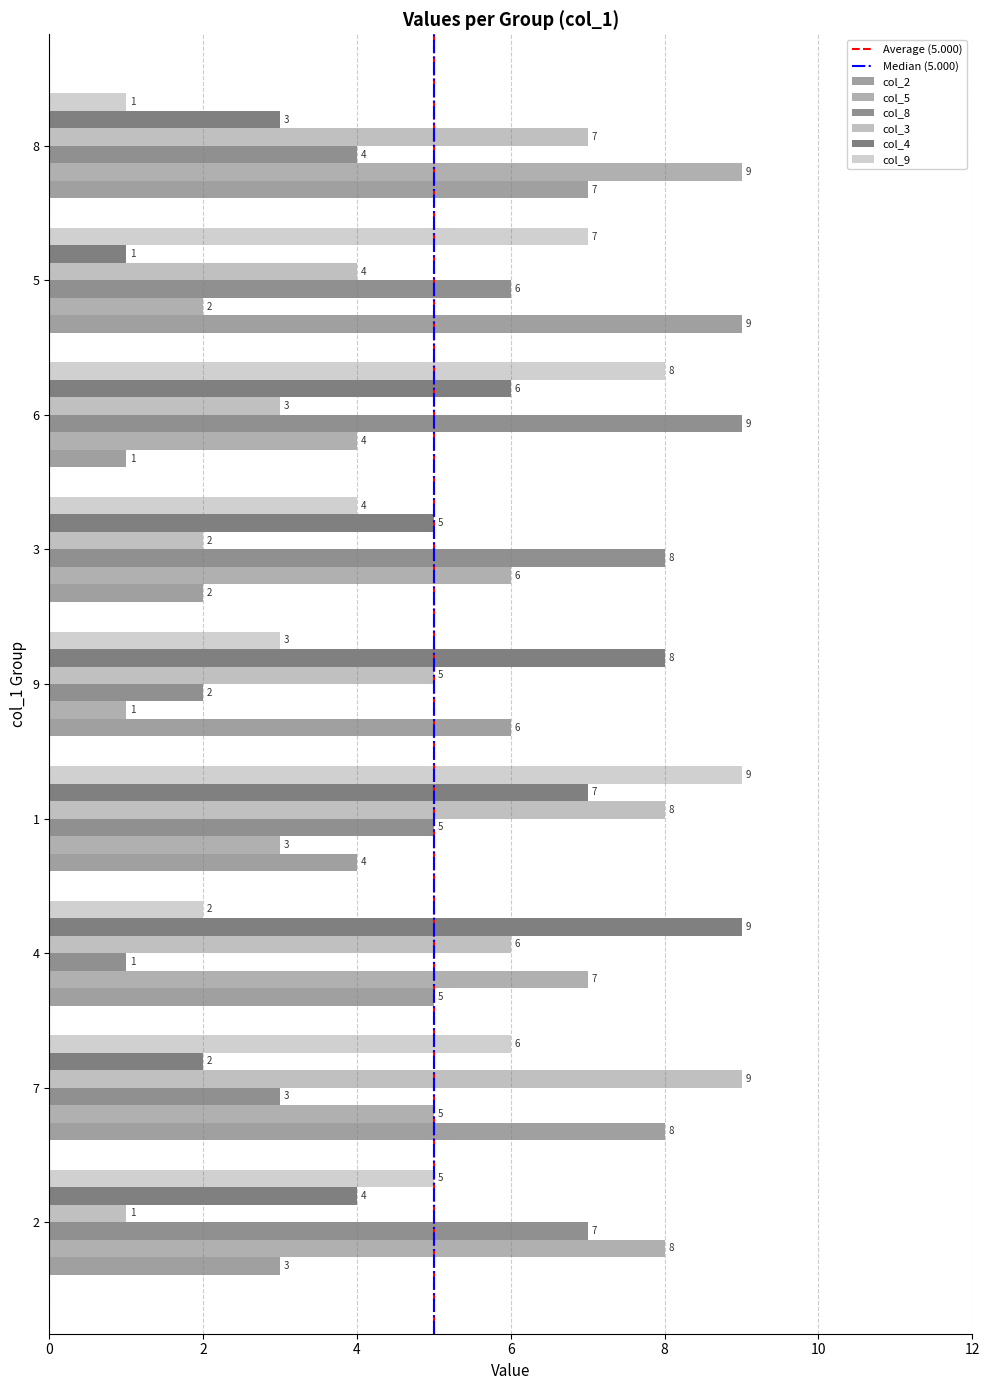

Reading left to right, what are all the values shown in this chart?

col_2: 3	8	5	4	6	2	1	9	7
col_5: 8	5	7	3	1	6	4	2	9
col_8: 7	3	1	5	2	8	9	6	4
col_3: 1	9	6	8	5	2	3	4	7
col_4: 4	2	9	7	8	5	6	1	3
col_9: 5	6	2	9	3	4	8	7	1